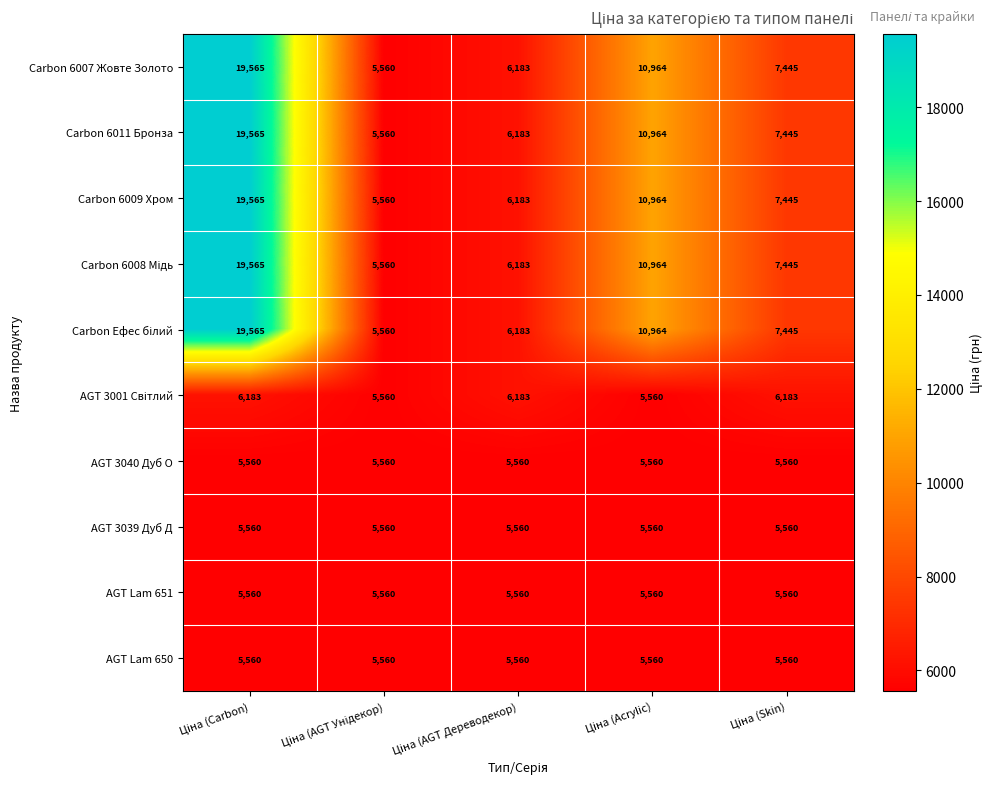

What is the difference between the maximum and minimum values in the Carbon 6009 Хром series?

14005